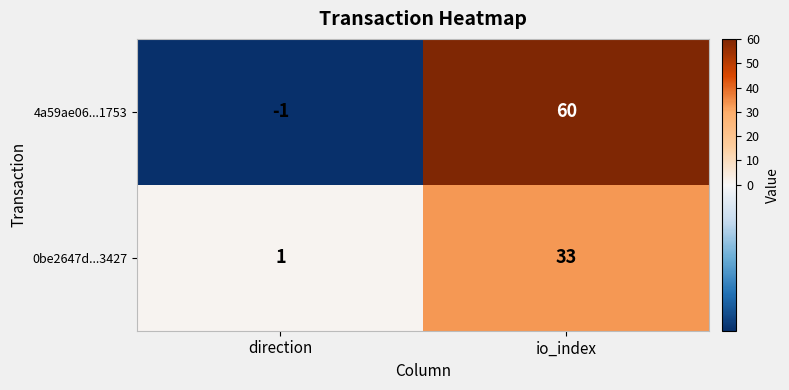

Reading right to left, transcribe all the data shown in this chart.

4a59ae06...1753: io_index=60	direction=-1
0be2647d...3427: io_index=33	direction=1